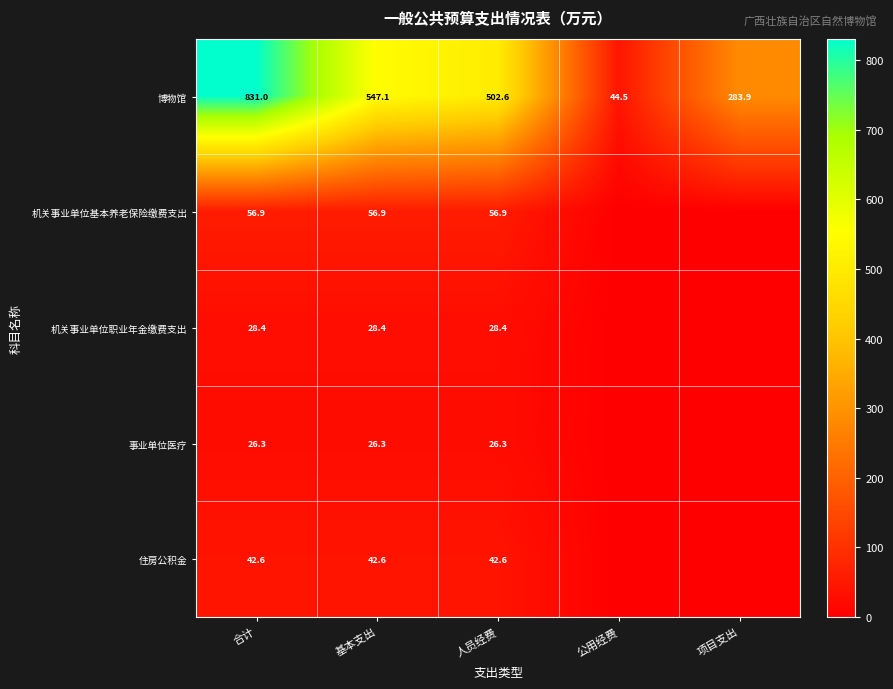

True or false: 住房公积金 has a value of 25.7 at 基本支出.

False